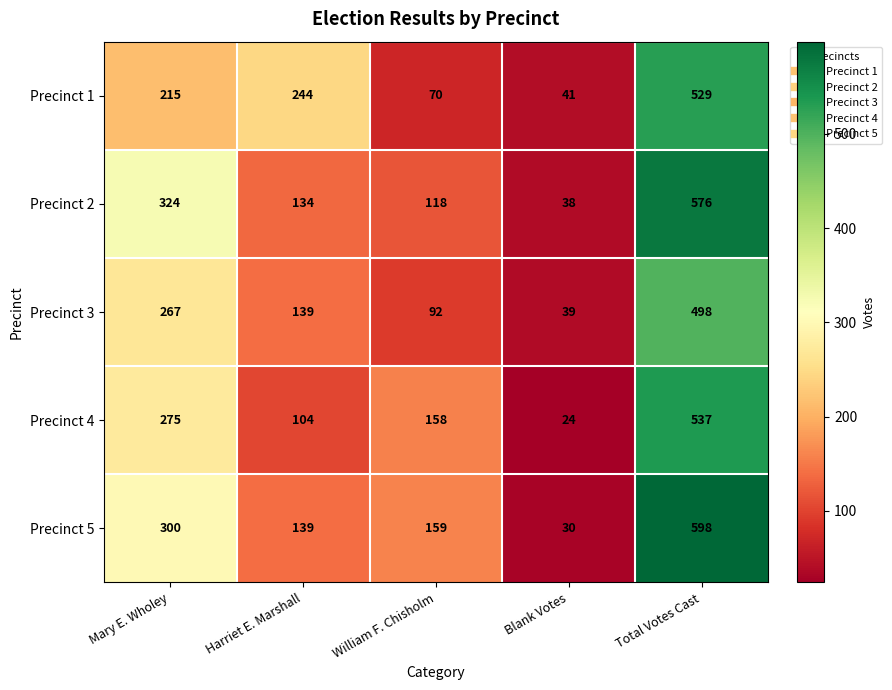

Which series changed the most between William F. Chisholm and Blank Votes?

Precinct 4